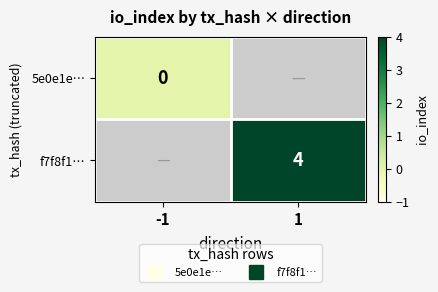

Is the value of f7f8f1… at 1 greater than the value of 5e0e1e… at 1?

No